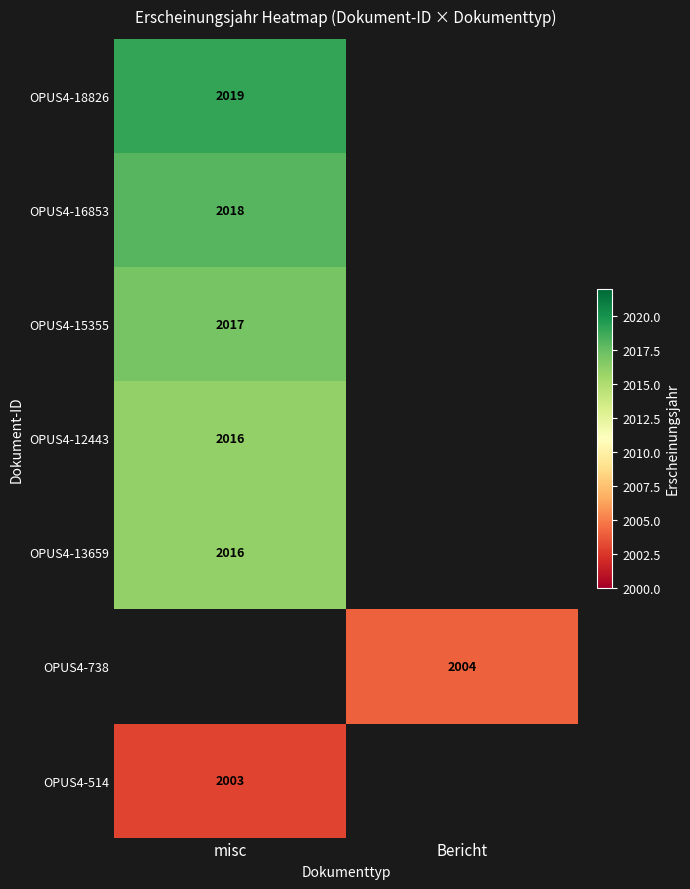

Between misc and Bericht, which is larger?

Bericht